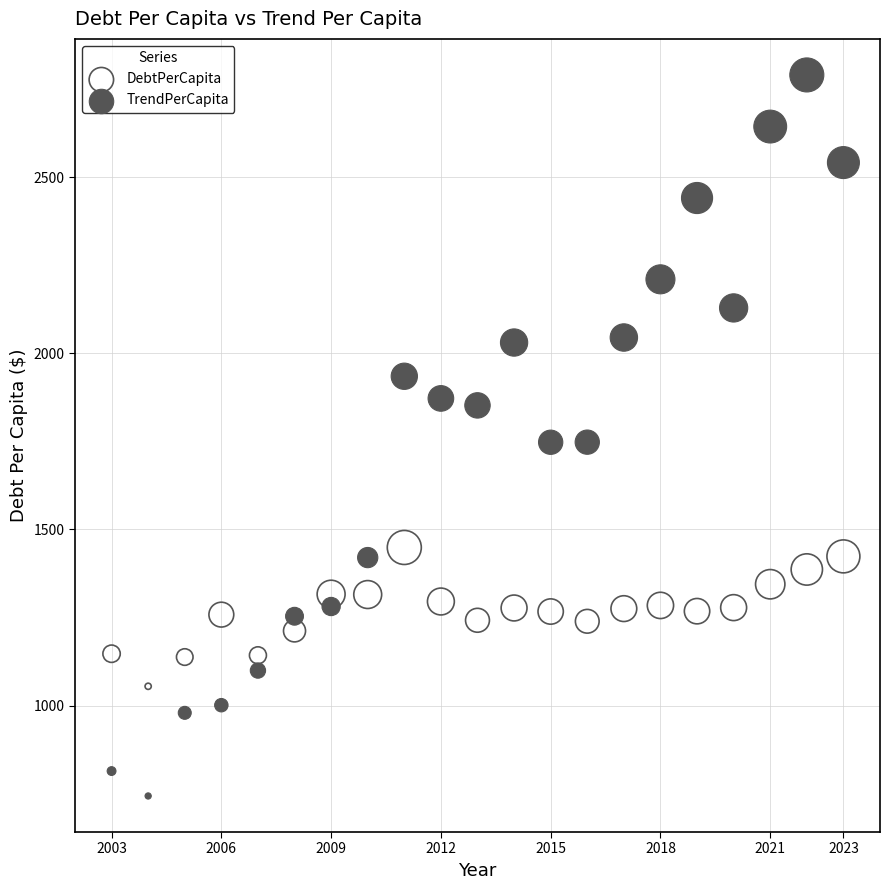

Across all data points, what is the range of X values (max minus min)?

20.0